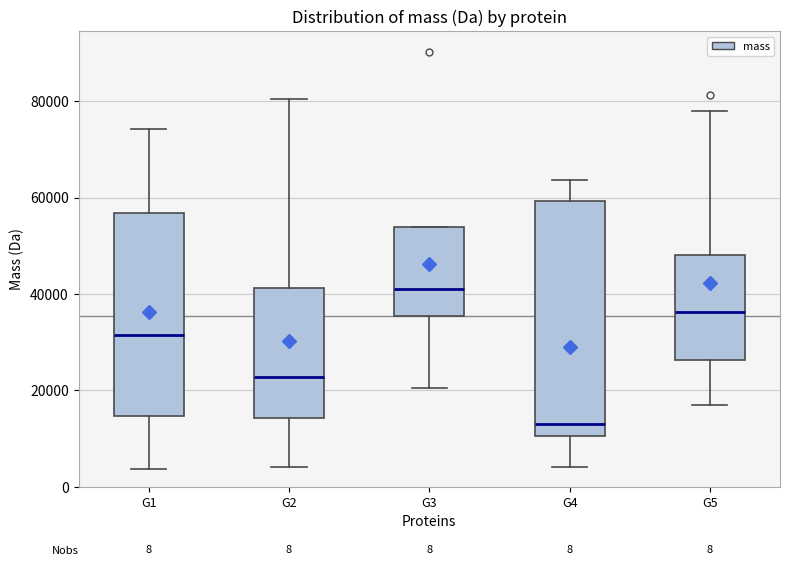

Comparing the boxes themselves (not the whiskers), which one is the tallest?

G4